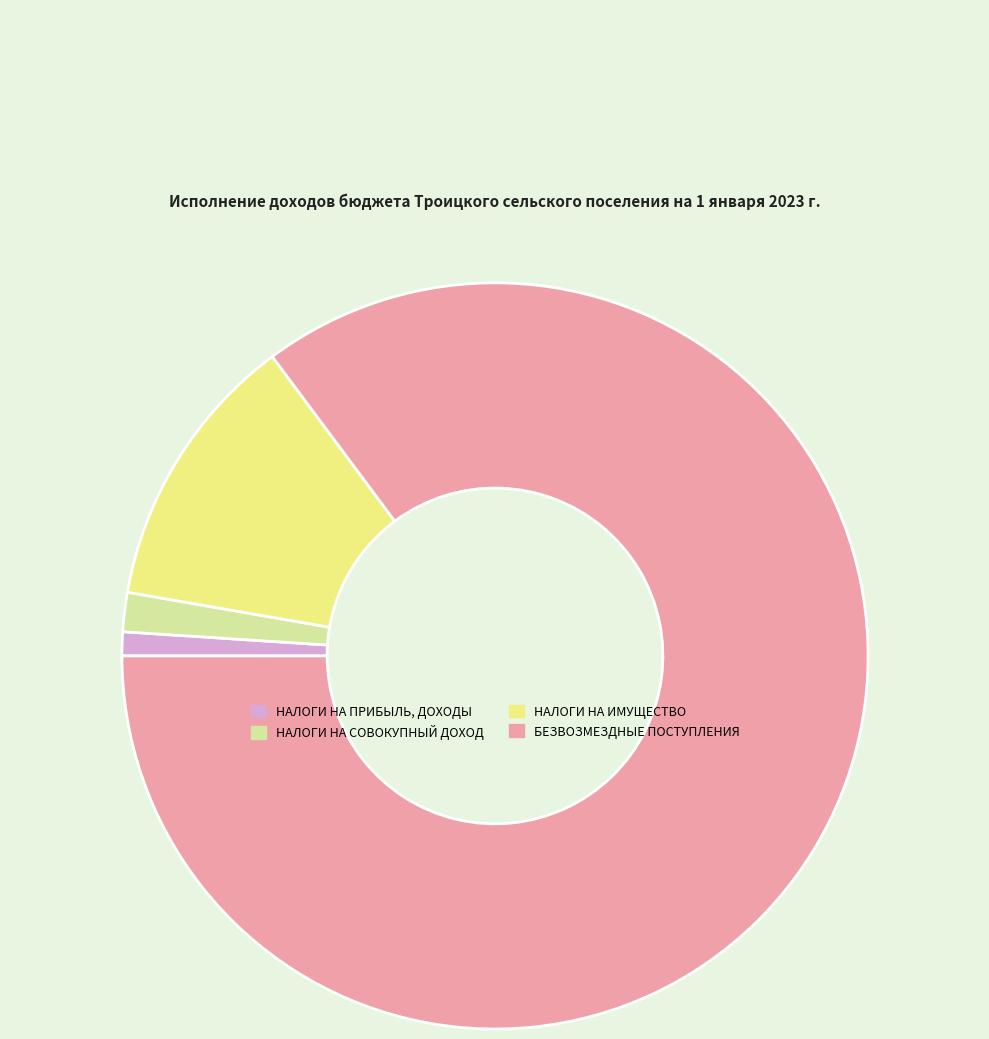

What is the ratio of the value at НАЛОГИ НА СОВОКУПНЫЙ ДОХОД to the value at НАЛОГИ НА ПРИБЫЛЬ, ДОХОДЫ?

1.6